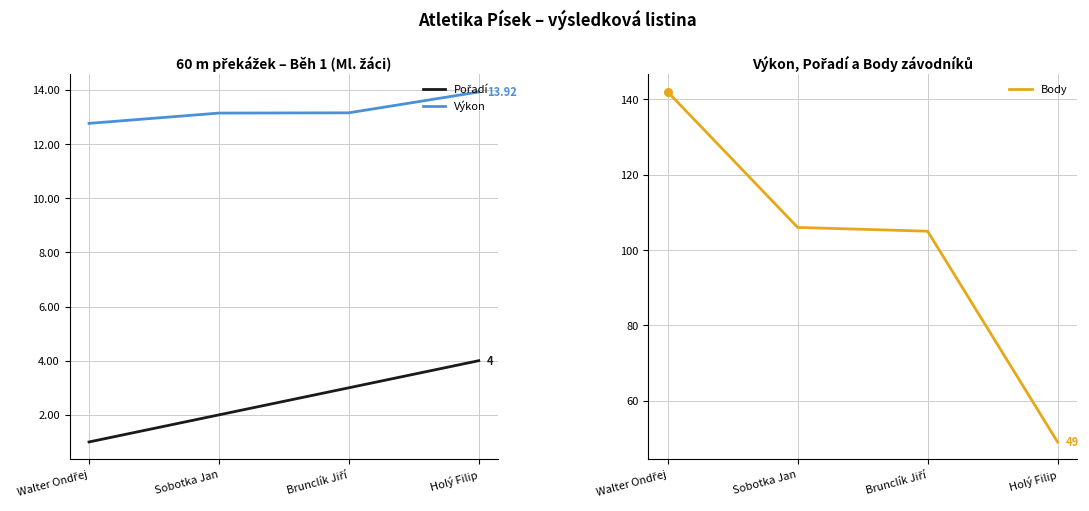

Which series has the largest Y range (max minus min)?

Body